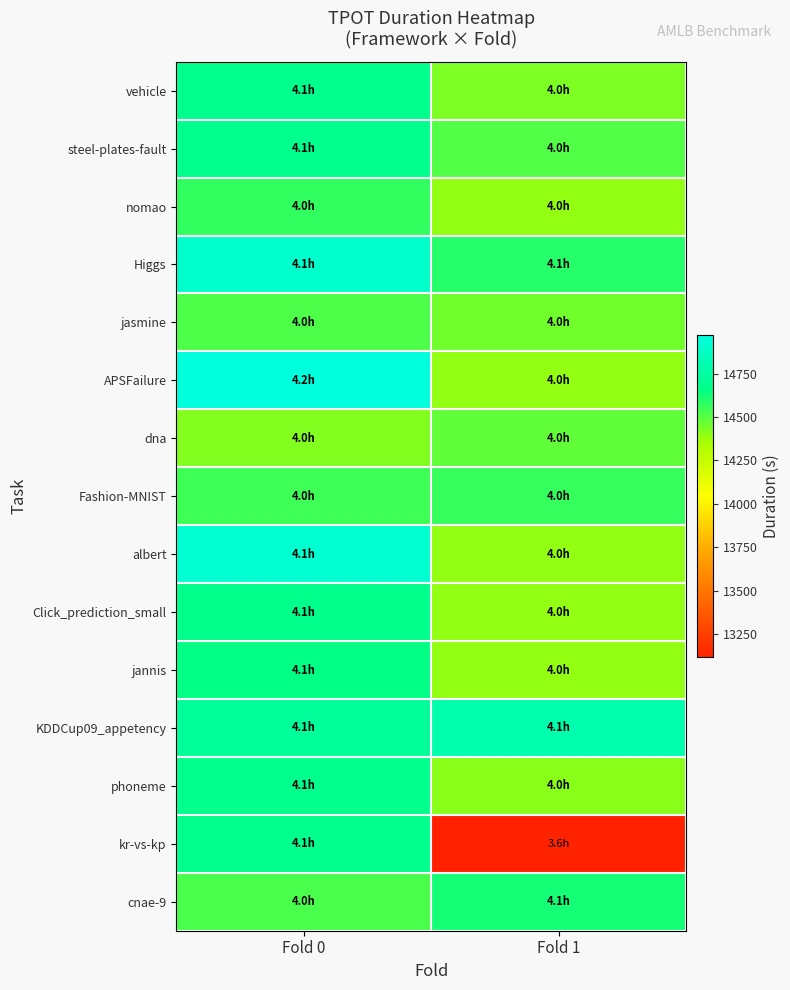

Count the number of categories in the chart.

2